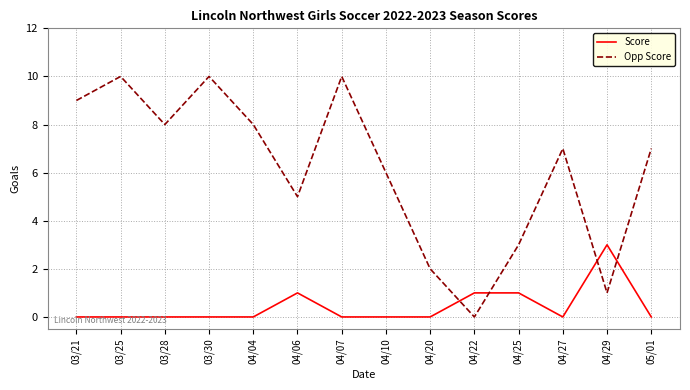

Reading left to right, transcribe all the data shown in this chart.

Score: 03/21=0	03/25=0	03/28=0	03/30=0	04/04=0	04/06=1	04/07=0	04/10=0	04/20=0	04/22=1	04/25=1	04/27=0	04/29=3	05/01=0
Opp Score: 03/21=9	03/25=10	03/28=8	03/30=10	04/04=8	04/06=5	04/07=10	04/10=6	04/20=2	04/22=0	04/25=3	04/27=7	04/29=1	05/01=7